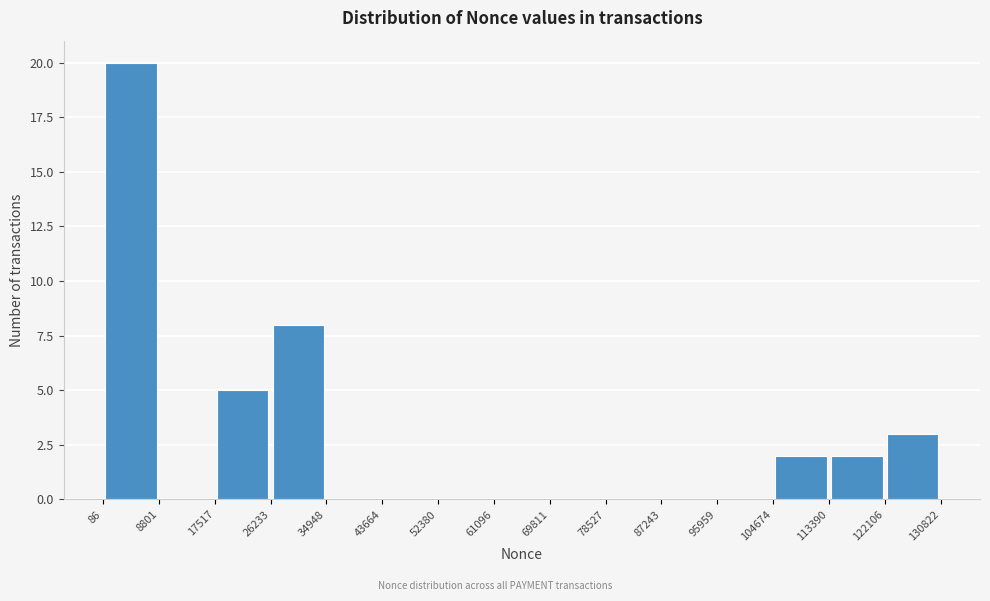

Which range on the x-axis has the tallest bar?

86 to 8801